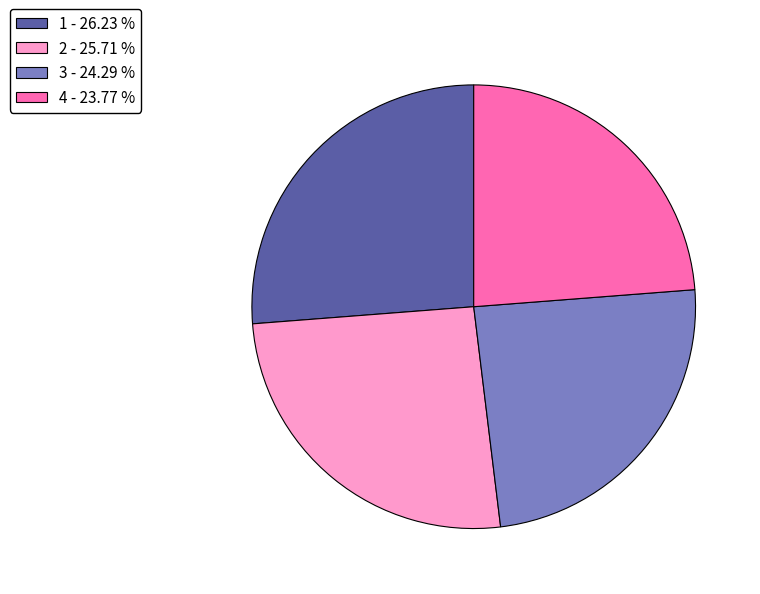

Is the sum of 3 - 24.29 % and 4 - 23.77 % greater than half?

No